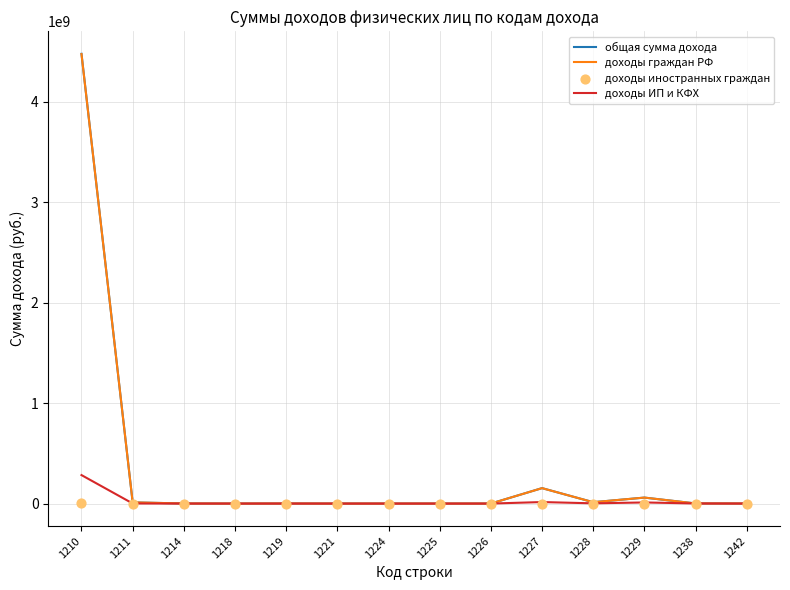

What is the total value across all series at 1210?

9237383892